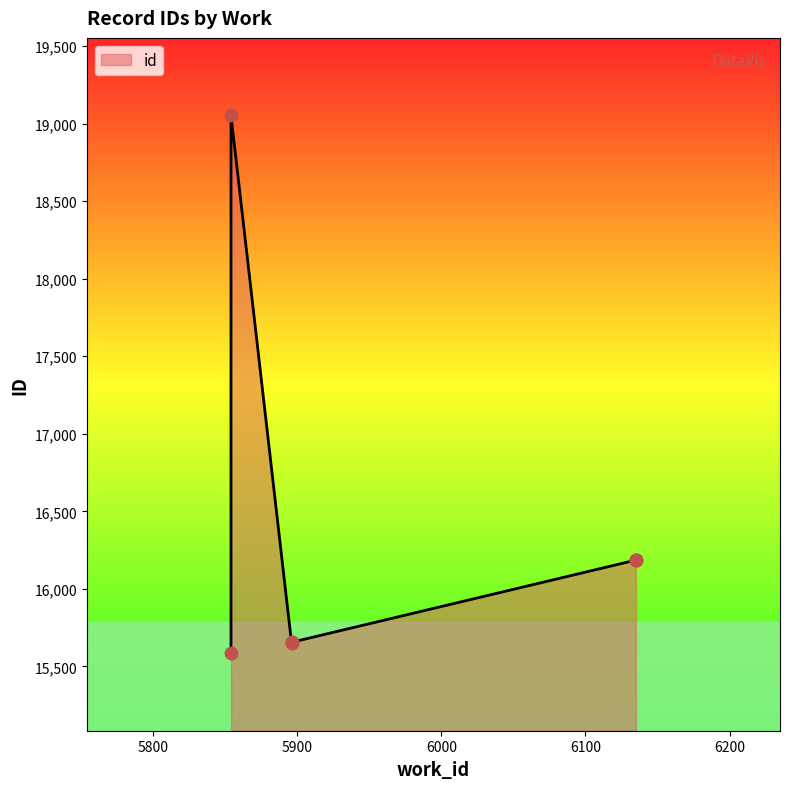

What is the change in value from 5854 to 5896?

+69